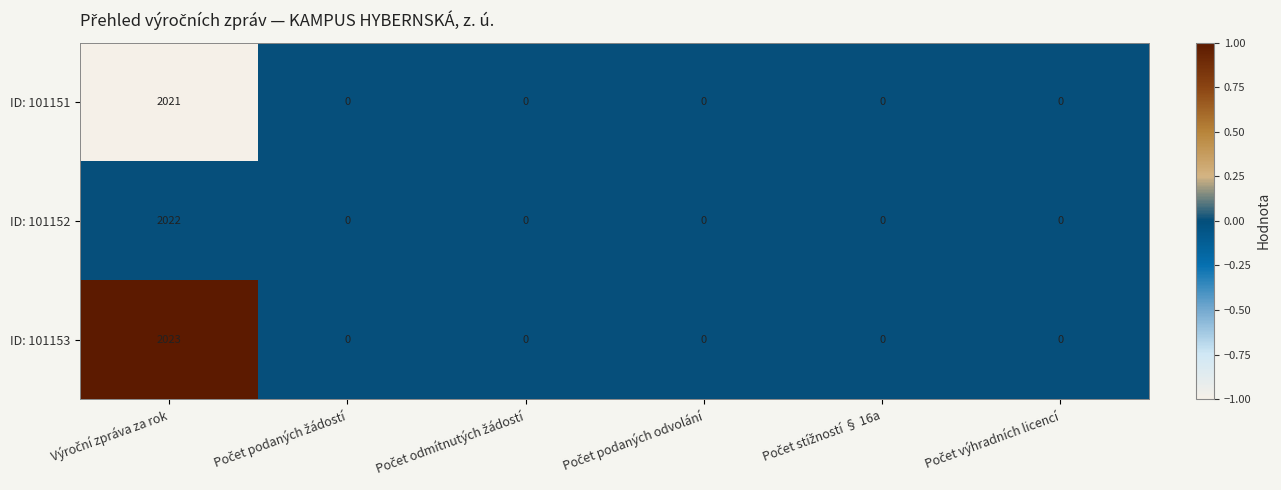

Which series has the largest range (max minus min)?

ID: 101153